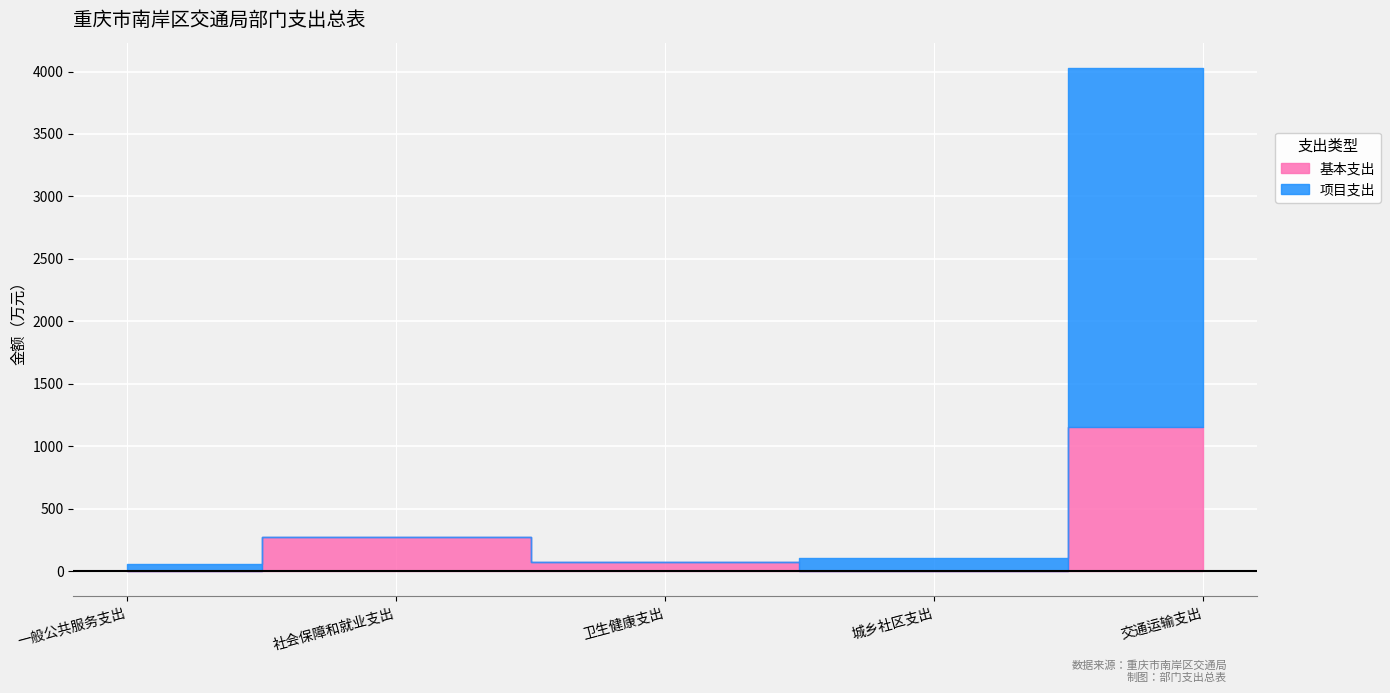

List the labels in order of 基本支出 value, largest first.

交通运输支出, 社会保障和就业支出, 卫生健康支出, 一般公共服务支出, 城乡社区支出